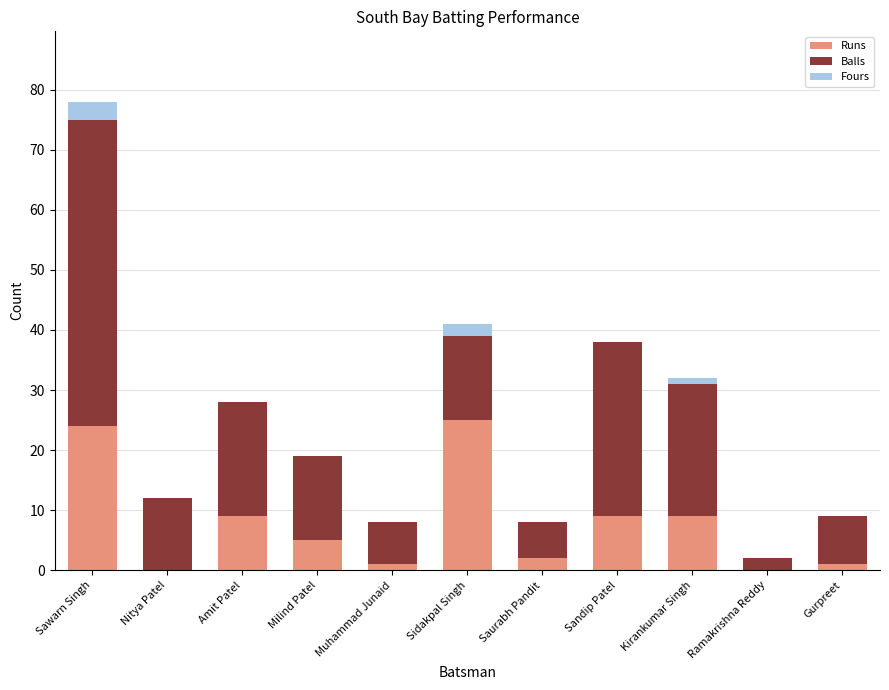

What is the sum of the Runs values at Sidakpal Singh and Sawarn Singh?

49